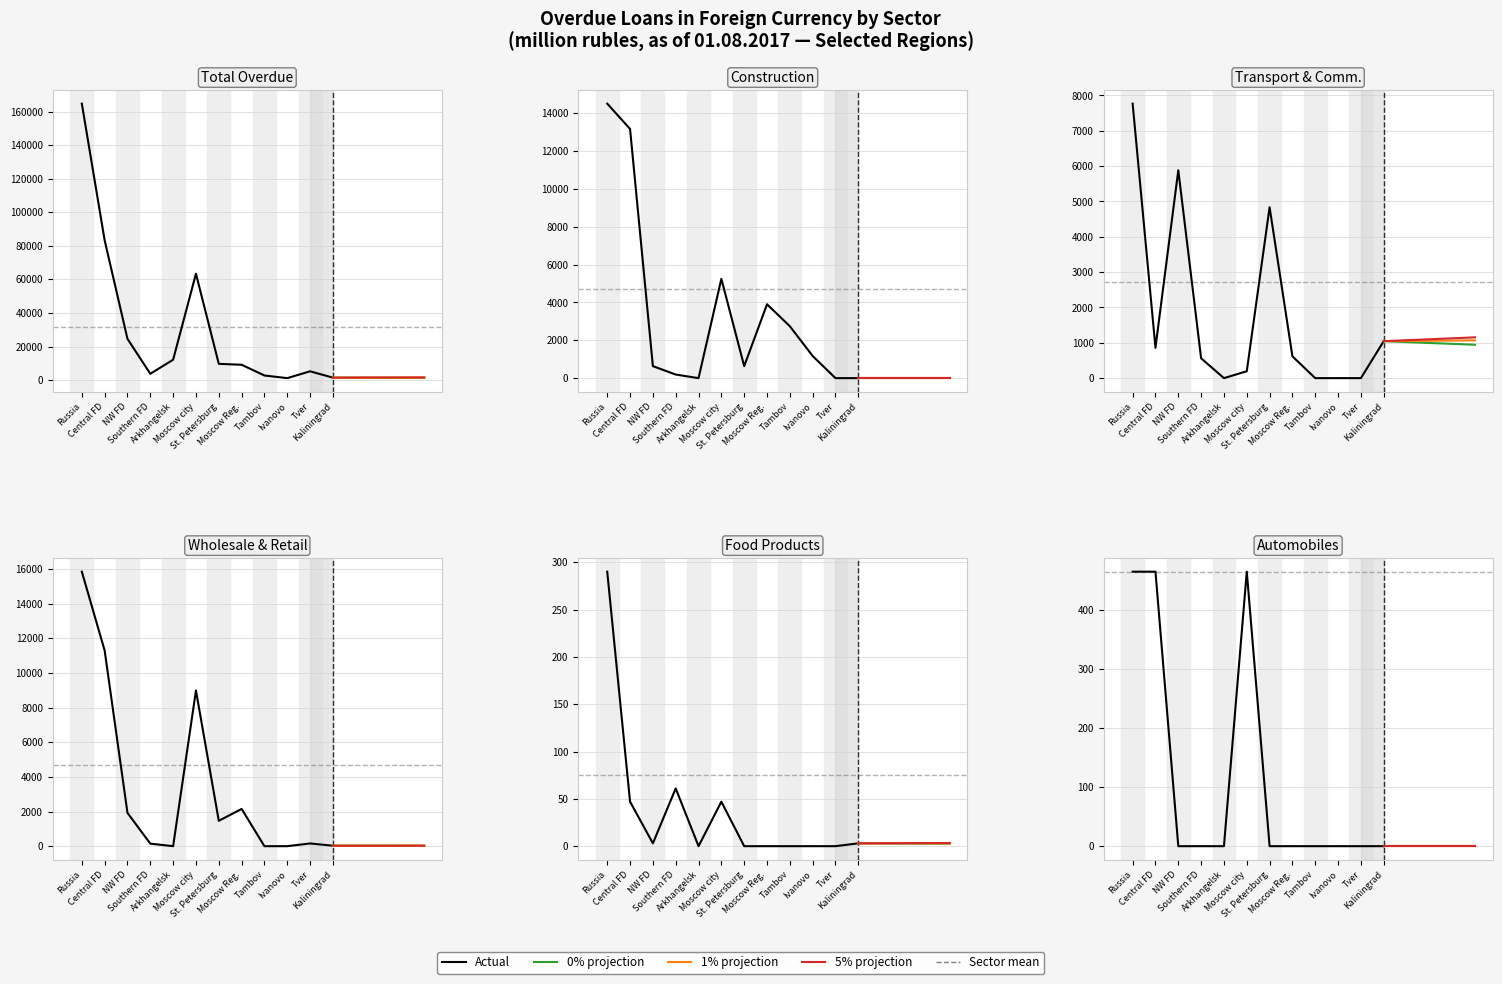

Where is the first local maximum for wholesale?

Moscow city